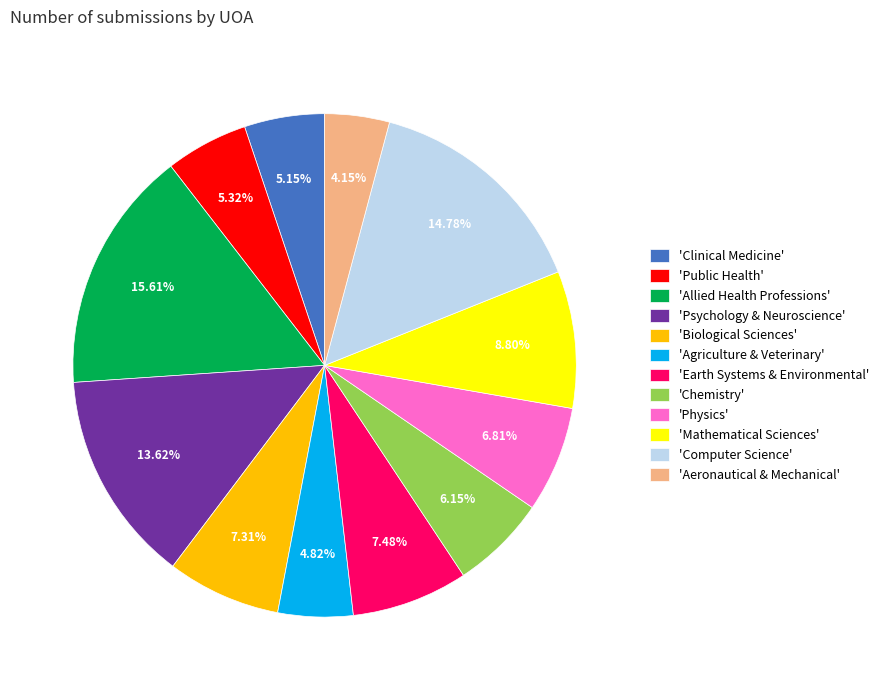

Does any single category account for the majority?

No